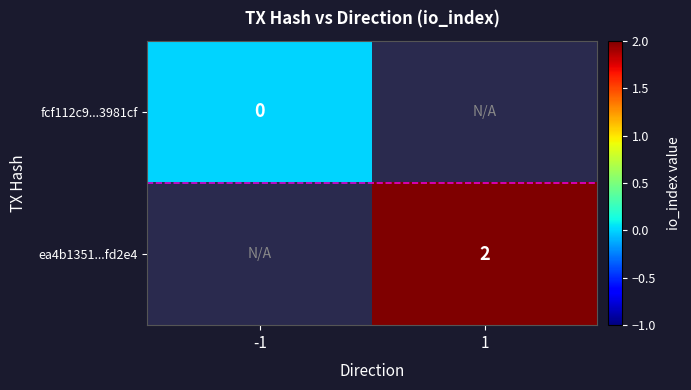

What is the maximum value shown in the chart?

2.0